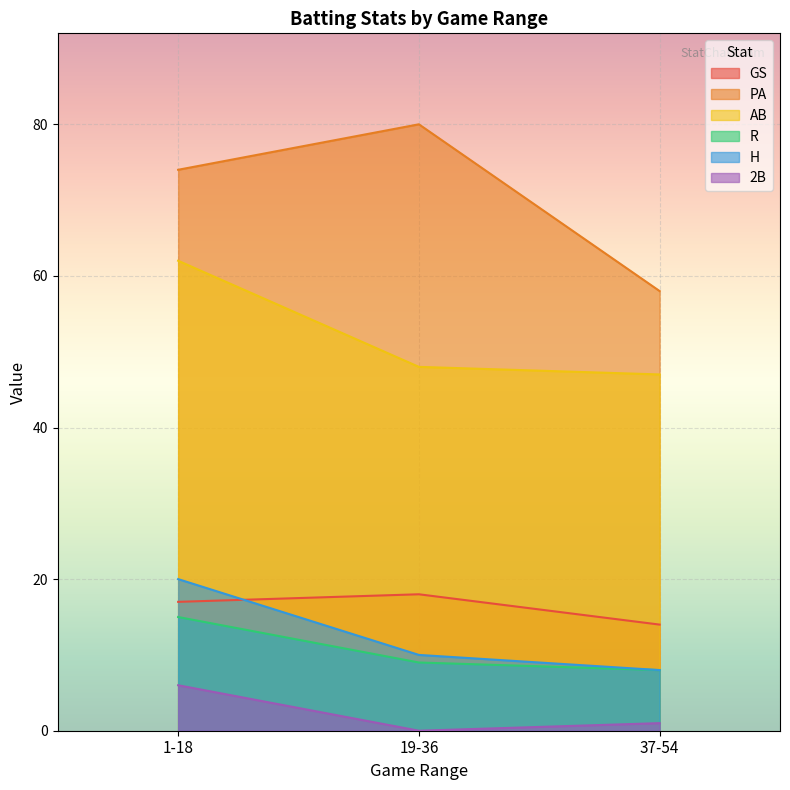

True or false: GS has a value of 8 at 19-36.

False